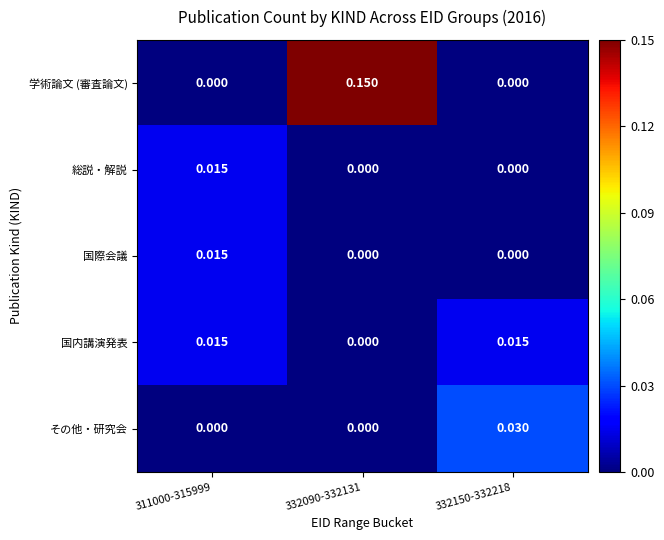

Which series has the widest spread of values?

学術論文 (審査論文)